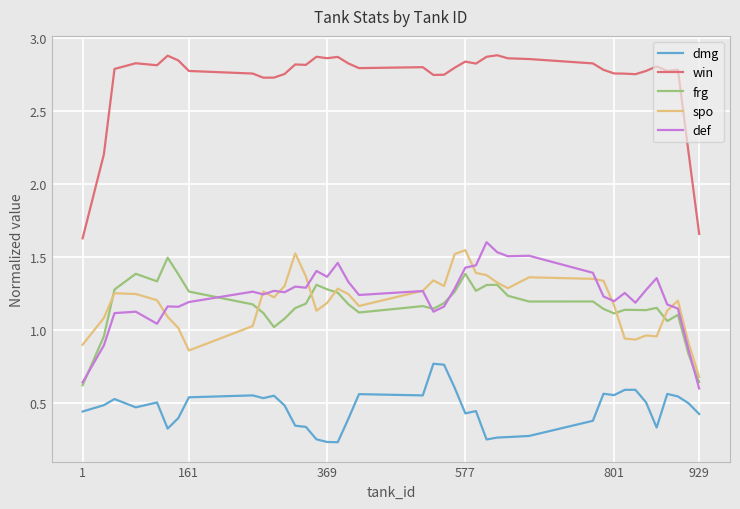

True or false: win and frg intersect in this chart.

False